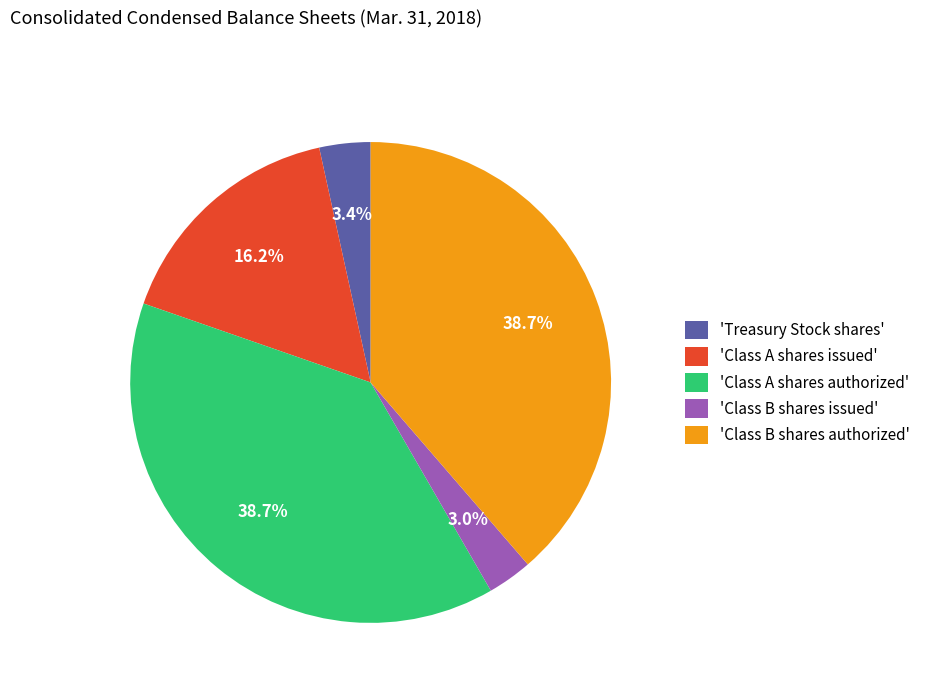

How many segments does this pie chart have?

5